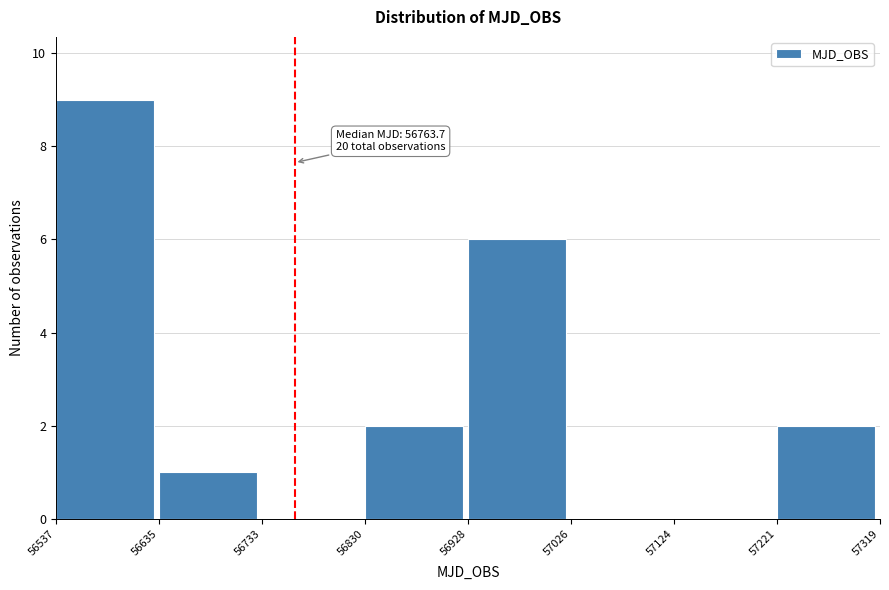

Which range on the x-axis has the tallest bar?

56537 to 56635